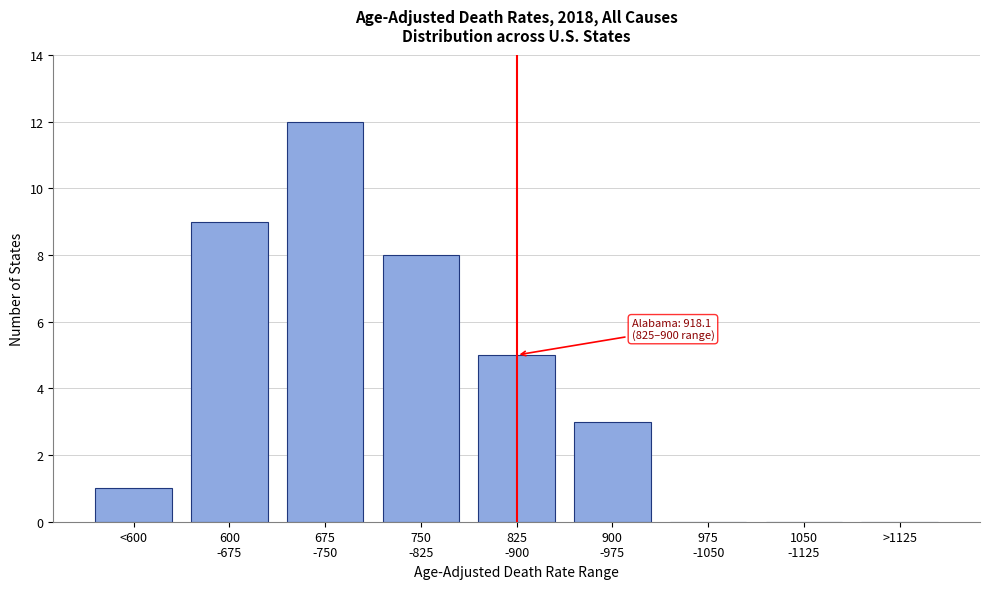

What is the sum of all values?

38